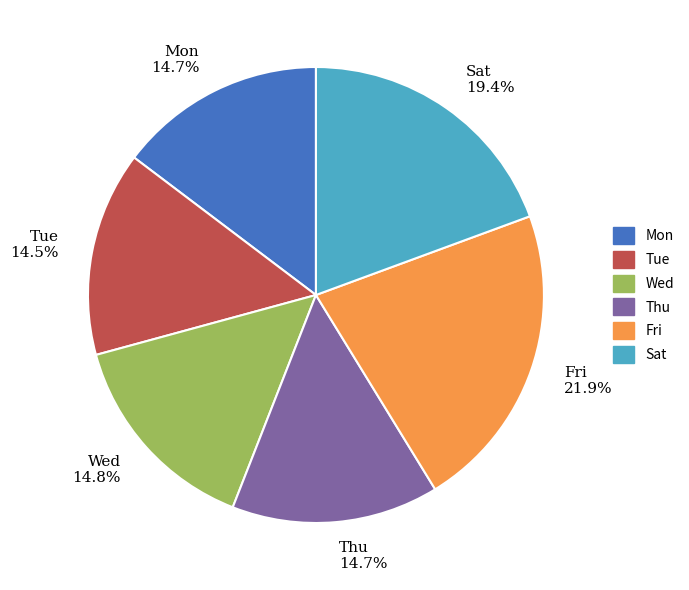

Which slice is the largest?

Fri 21.9%